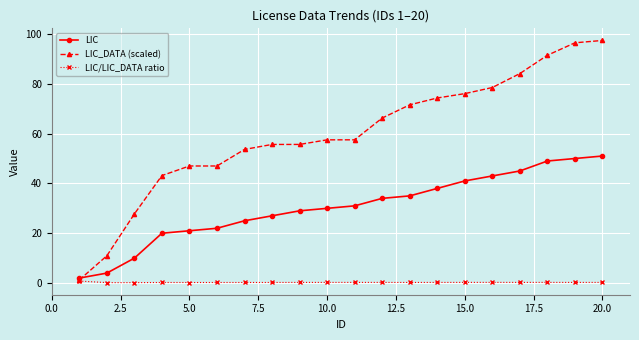

Which series has the largest total across all categories?

LIC_DATA (scaled)